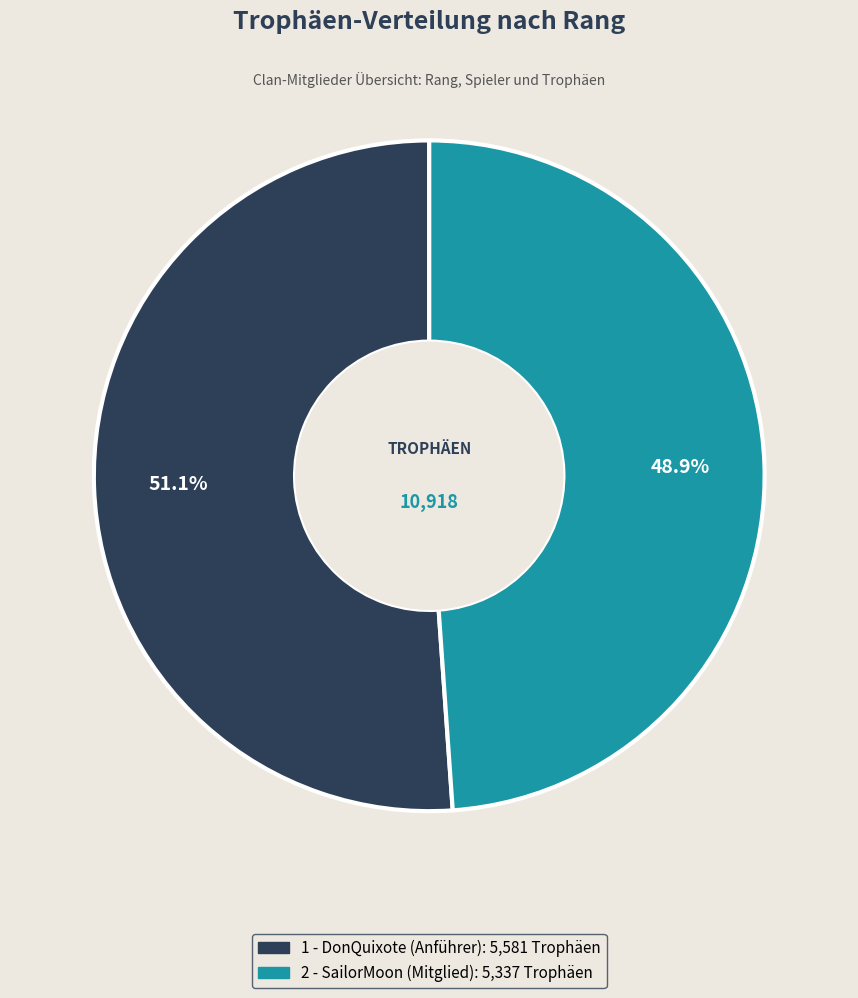

To the nearest percent, what is the combined percentage of 2 - SailorMoon (Mitglied) and 1 - DonQuixote (Anführer)?

100%